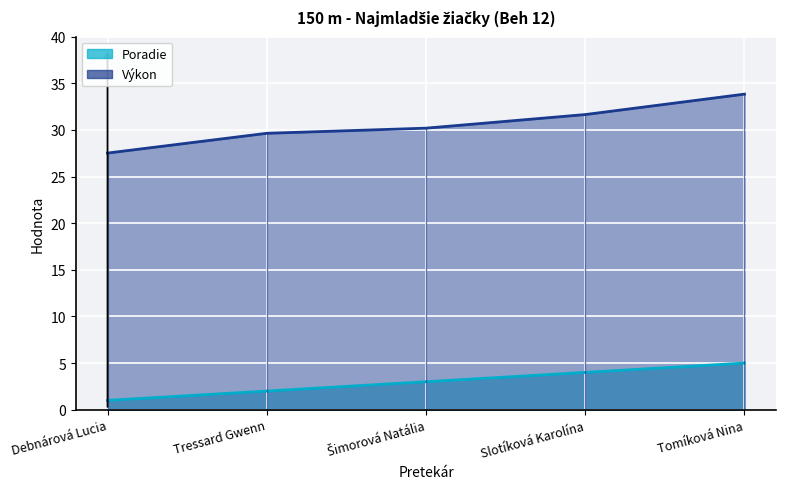

What is the label of the 1st point from the right?

Tomíková Nina